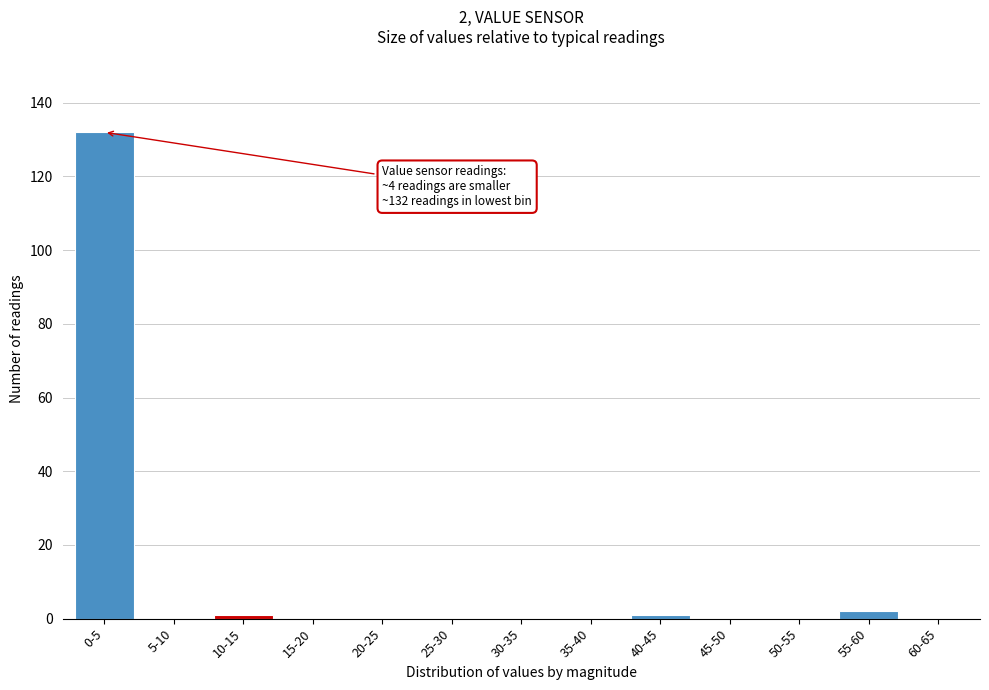

Reading left to right, transcribe all the data shown in this chart.

0-5=132	5-10=0	10-15=1	15-20=0	20-25=0	25-30=0	30-35=0	35-40=0	40-45=1	45-50=0	50-55=0	55-60=2	60-65=0